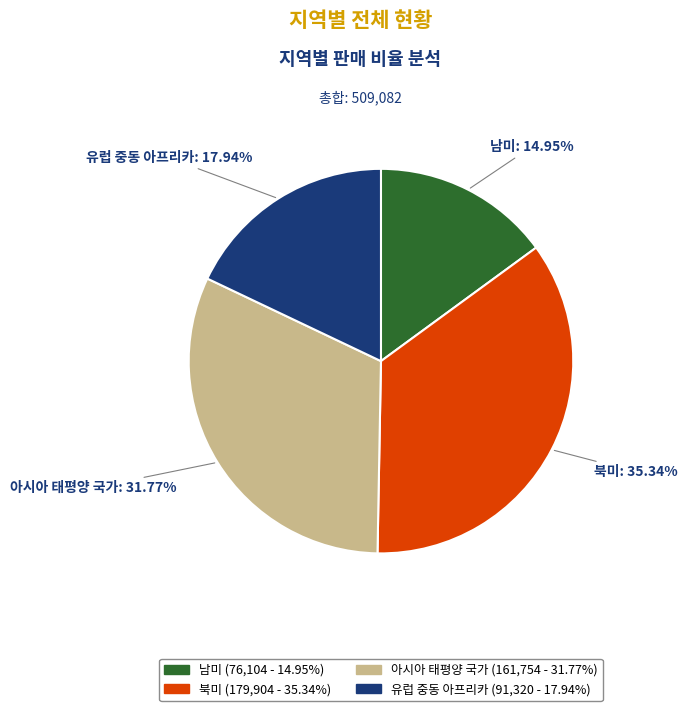

Approximately how many times larger is the value at 아시아 태평양 국가 compared to 북미?

0.9